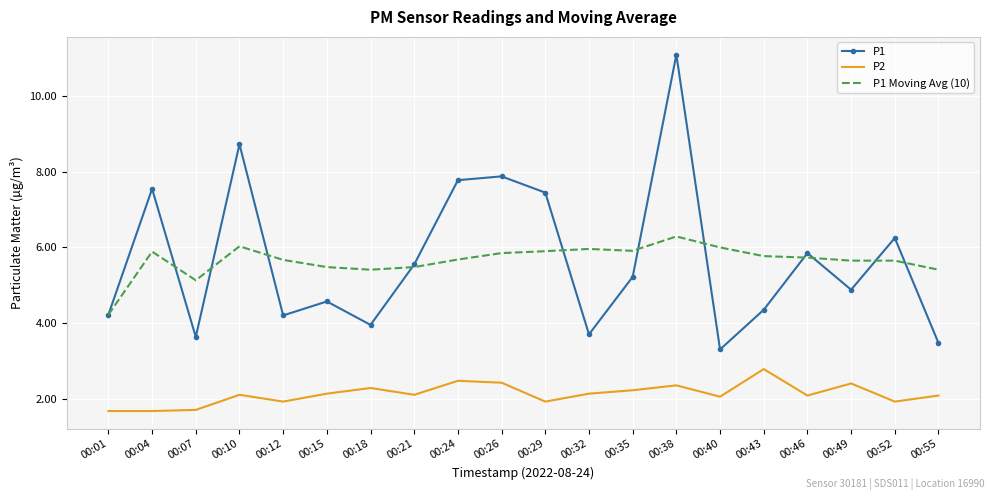

Which series has the largest range (max minus min)?

P1